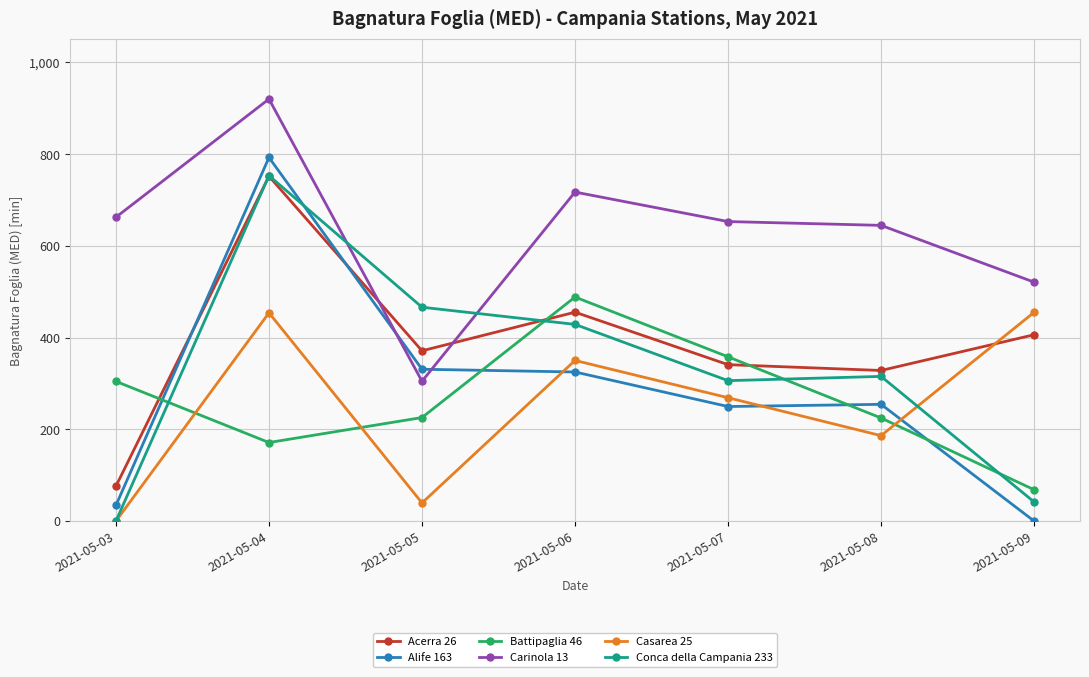

How many data points does each series have?

7